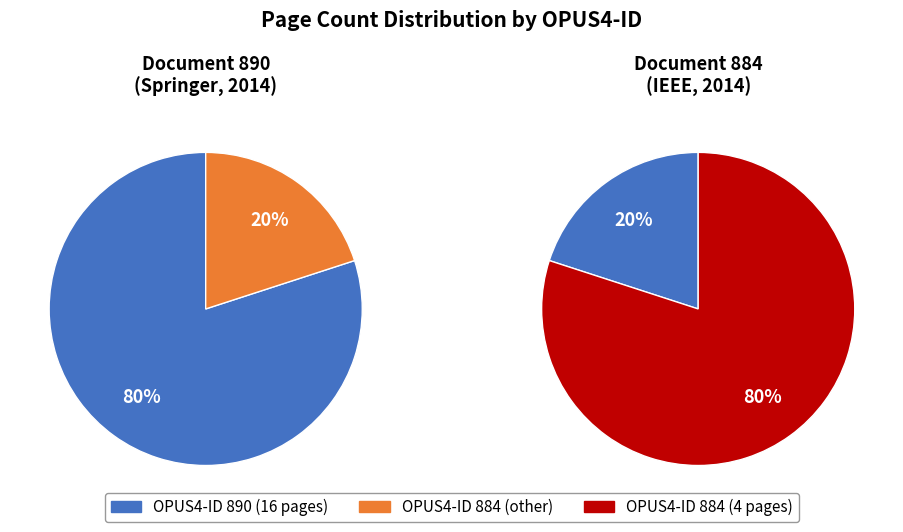

To the nearest percent, what portion does 890 represent?

80%